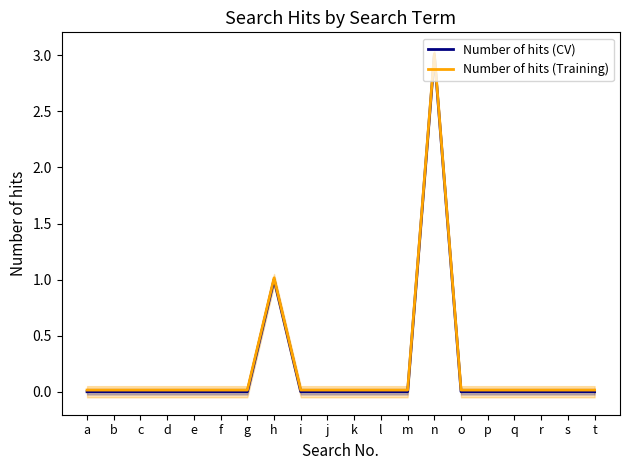

Is it true that Number of hits (Training) equals 0.0 at p?

True